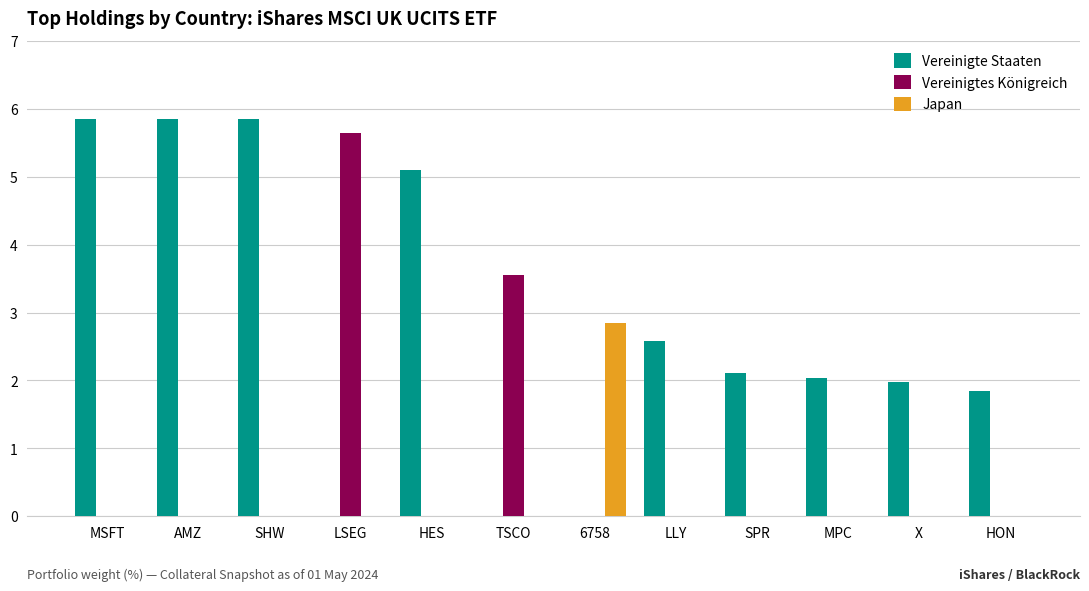

Which series changed the most between AMZ and MPC?

Vereinigte Staaten